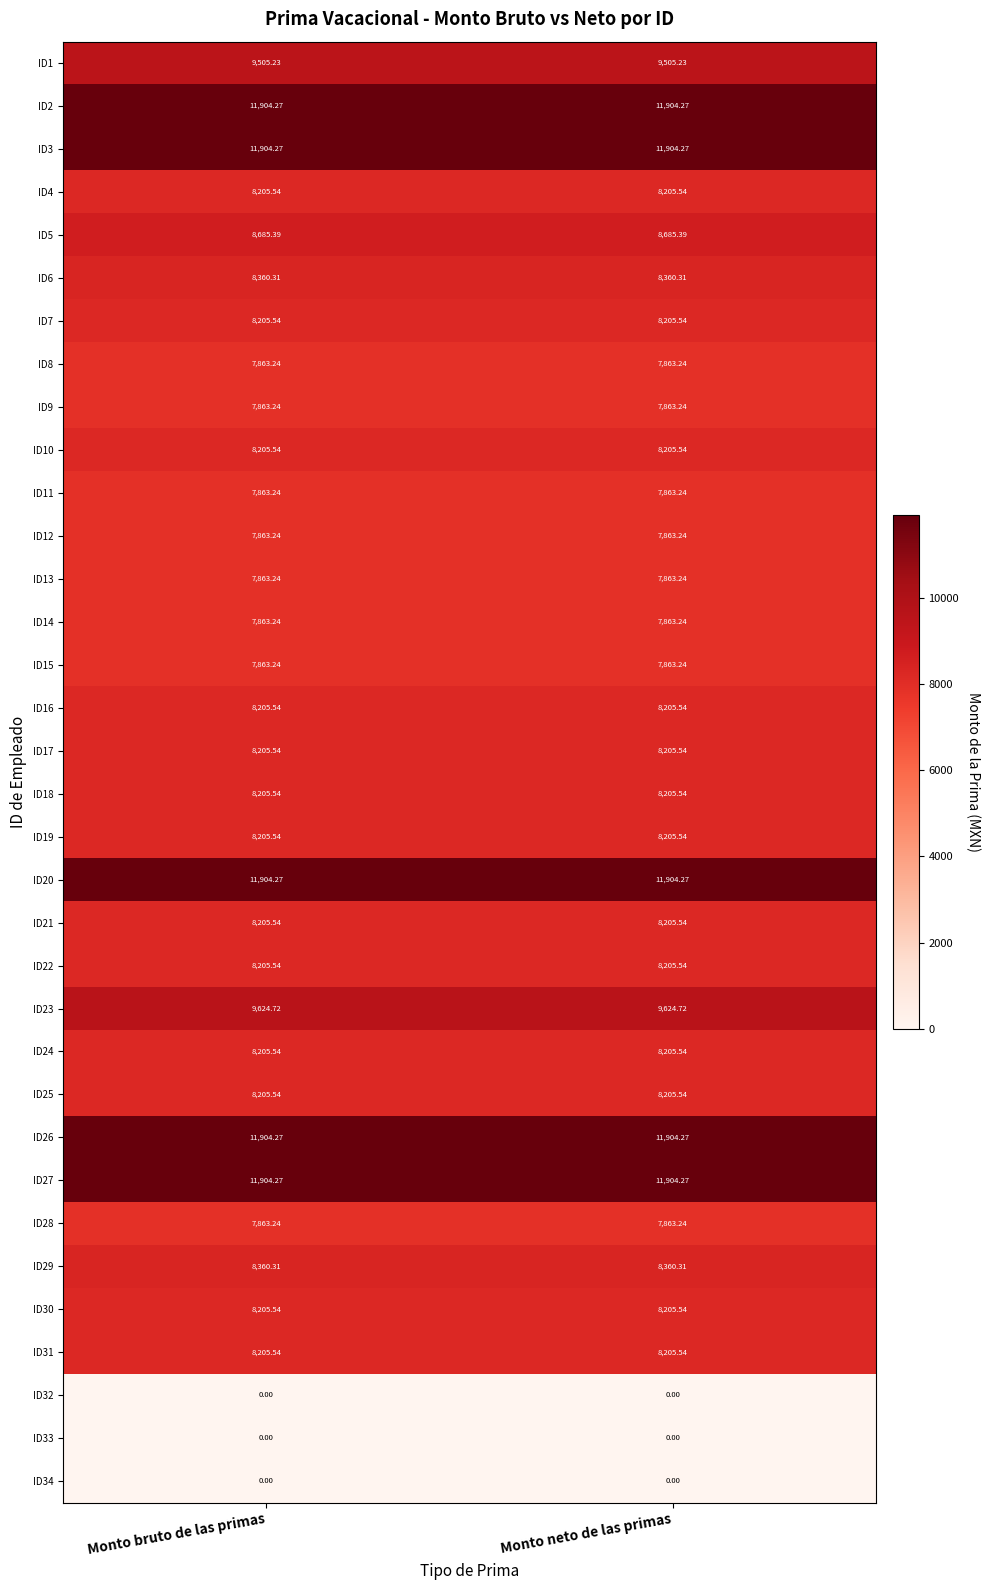

Is the value of ID3 at Monto neto de las primas greater than the value of ID4 at Monto bruto de las primas?

Yes